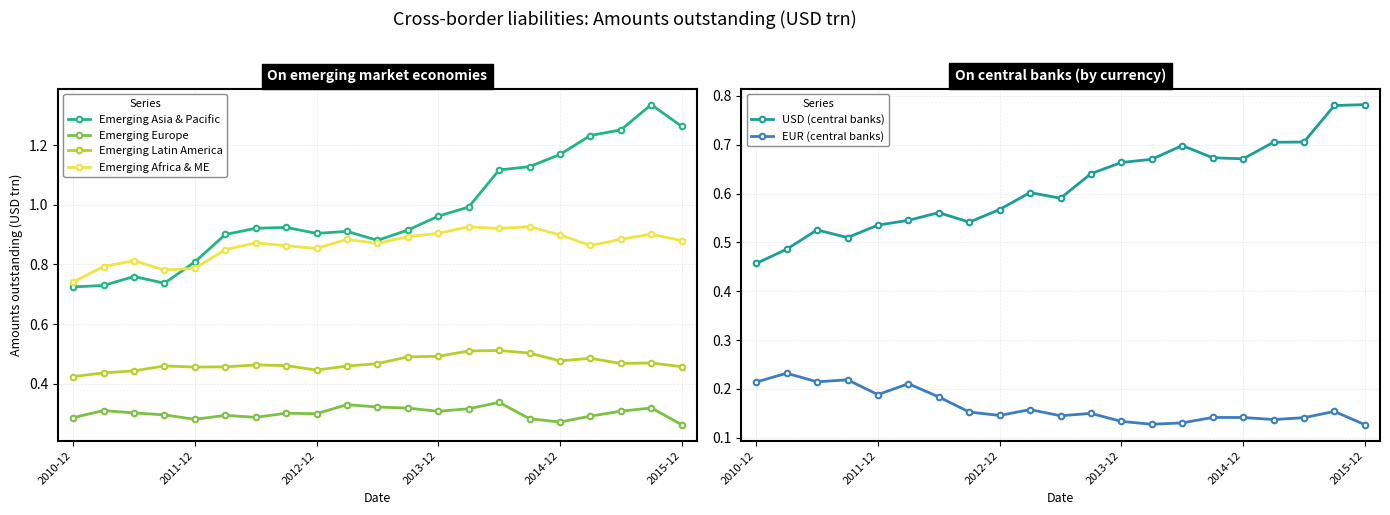

True or false: Emerging Europe and Emerging Latin America intersect in this chart.

False